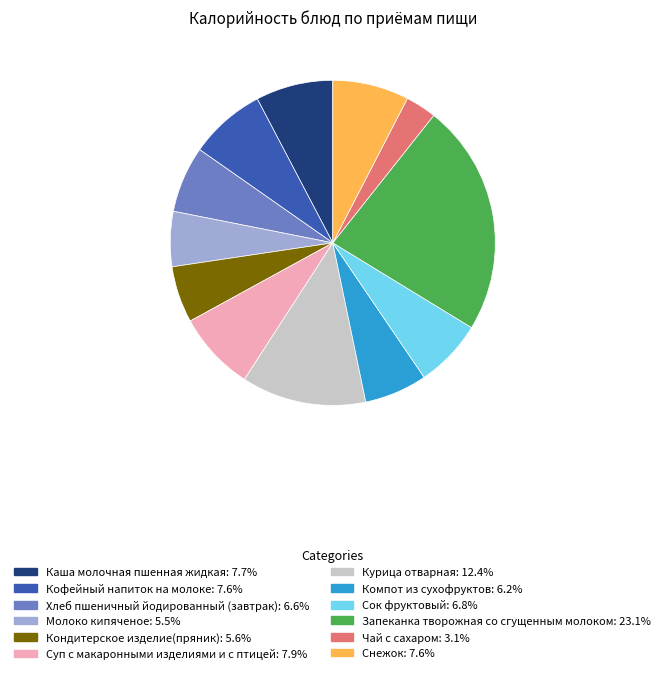

What is the largest slice in the pie chart?

Запеканка творожная со сгущенным молоком